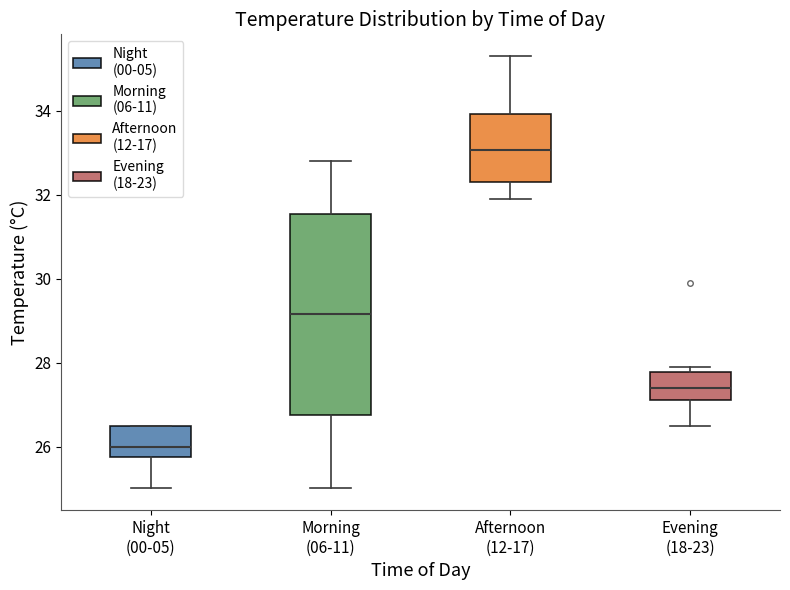

Which box has the lowest median line?

Night (00-05)